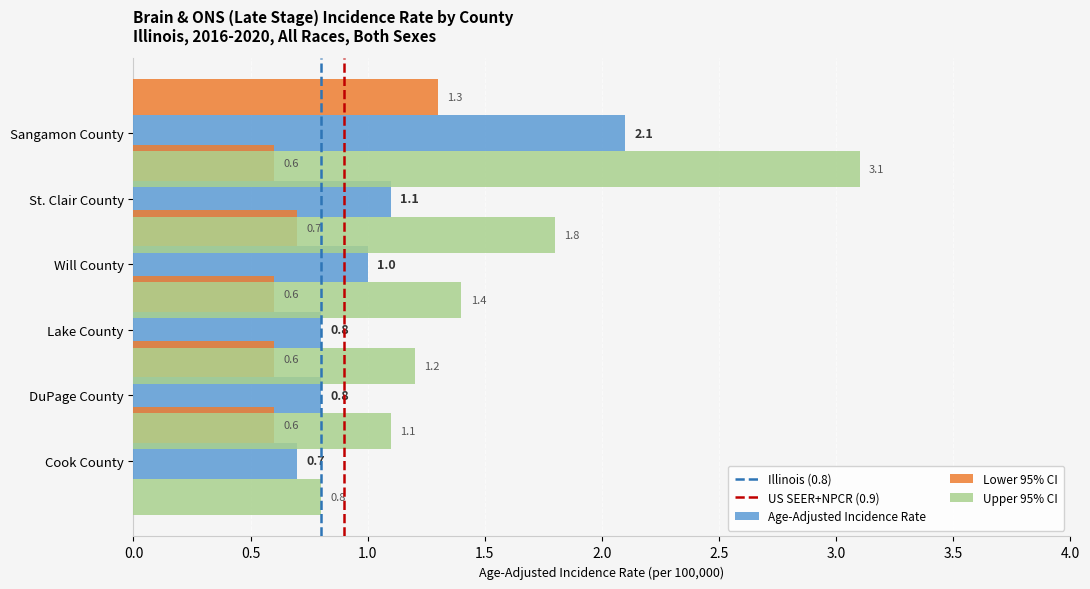

What is the greatest value displayed?

3.1